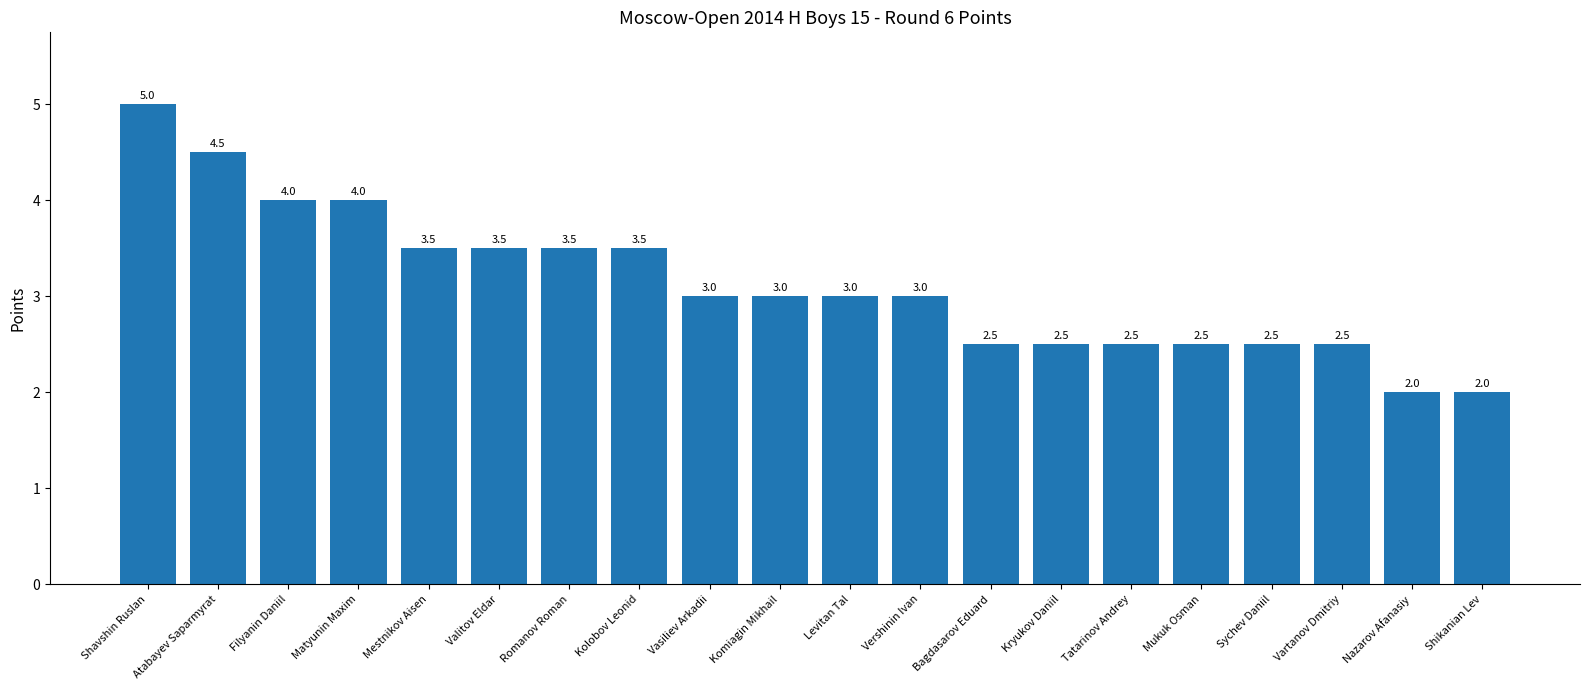

Approximately how many times larger is the value at Mukuk Osman compared to Vartanov Dmitriy?

1.0